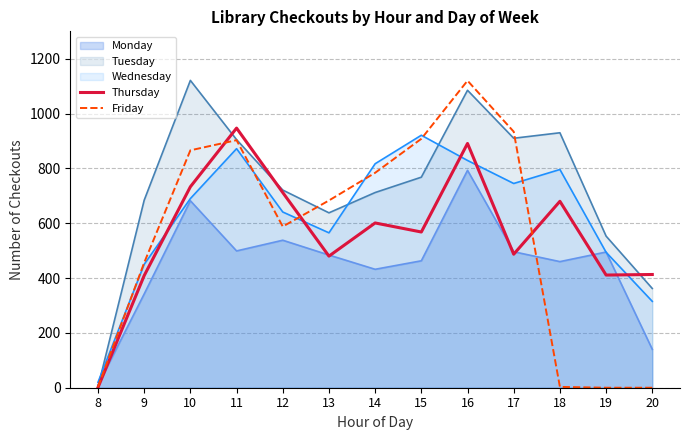

What is the value of the Thursday point at the 4th from the left?

947